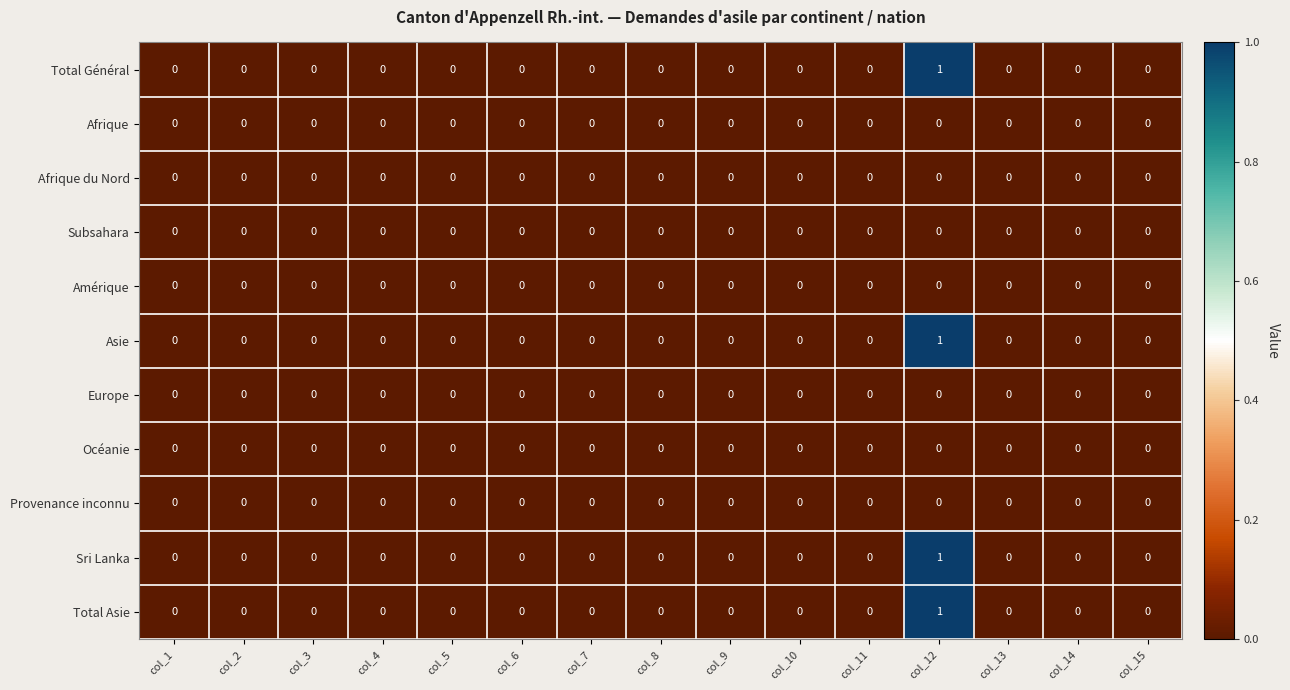

Which category has the highest value in the Sri Lanka series?

col_12